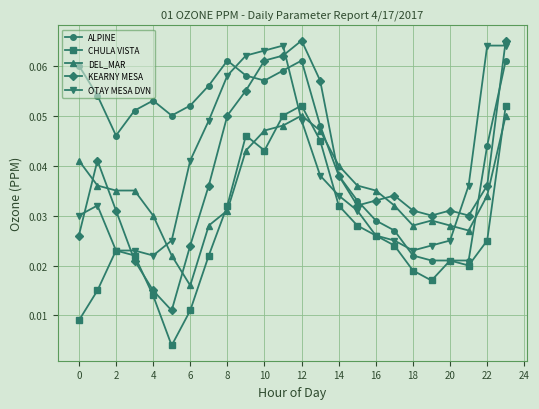

Which series has the largest range (max minus min)?

KEARNY MESA